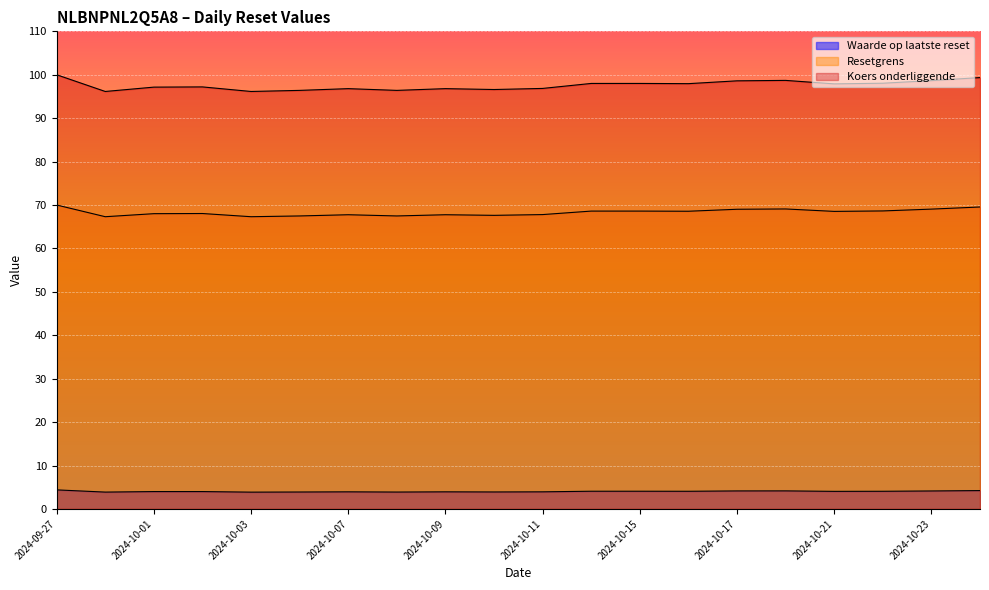

Which category has the lowest value in the Resetgrens series?

2024-09-30